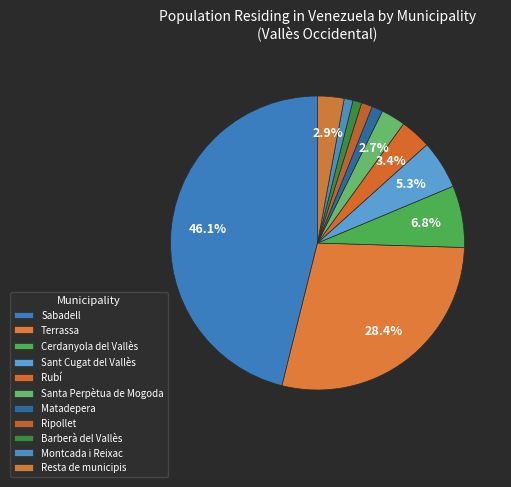

Between Terrassa and Montcada i Reixac, which is larger?

Terrassa